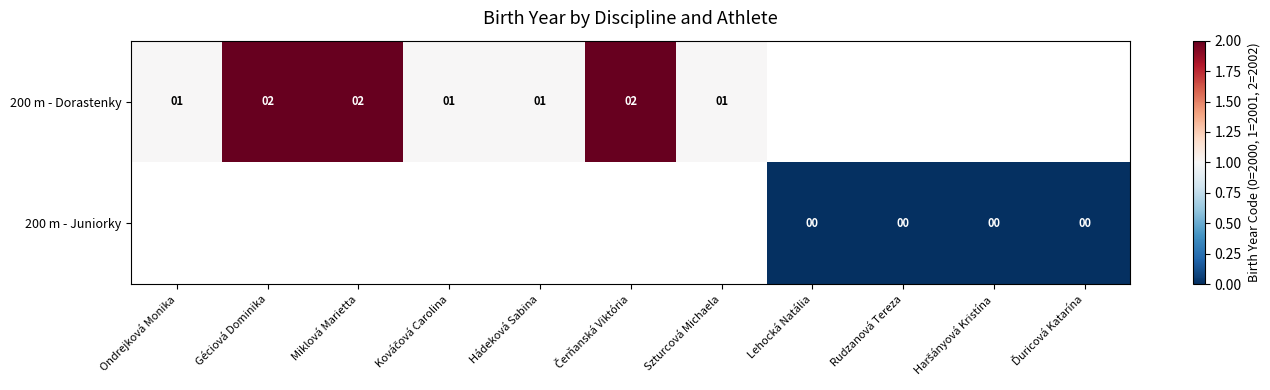

Rank the series by their average value, from highest to lowest.

200 m - Dorastenky, 200 m - Juniorky